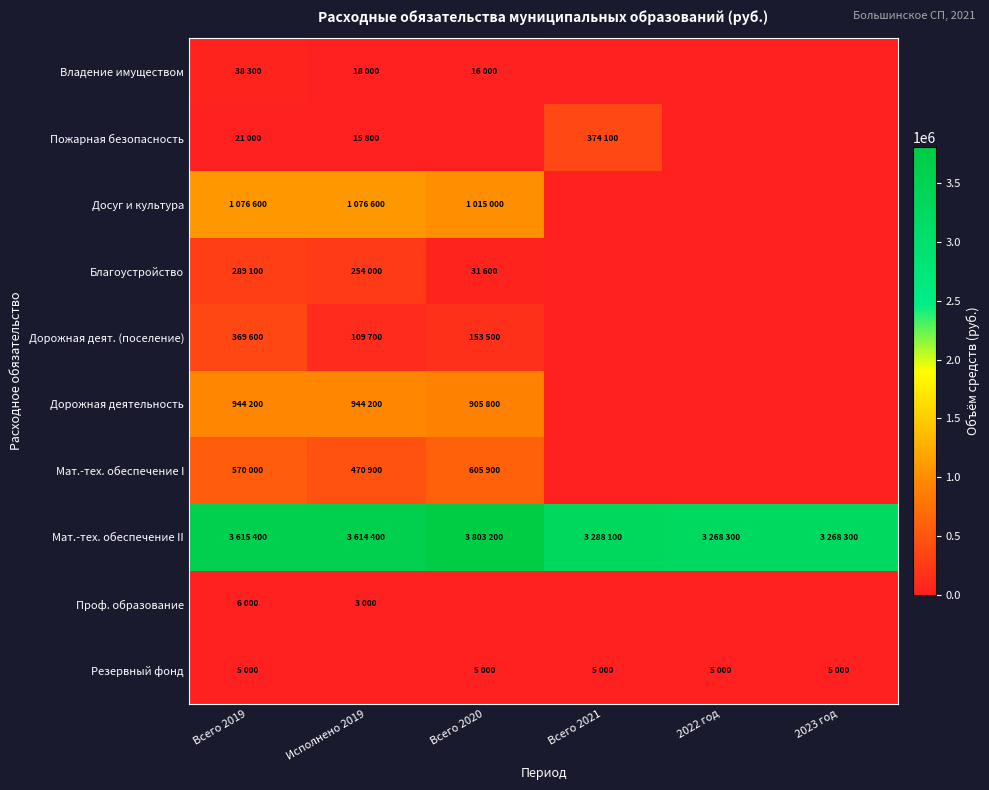

Reading left to right, transcribe all the data shown in this chart.

Владение имуществом: Всего 2019=38300	Исполнено 2019=18000	Всего 2020=16000	Всего 2021=0	2022 год=0	2023 год=0
Пожарная безопасность: Всего 2019=21000	Исполнено 2019=15800	Всего 2020=0	Всего 2021=374100	2022 год=0	2023 год=0
Досуг и культура: Всего 2019=1076600	Исполнено 2019=1076600	Всего 2020=1015000	Всего 2021=0	2022 год=0	2023 год=0
Благоустройство: Всего 2019=289100	Исполнено 2019=254000	Всего 2020=31600	Всего 2021=0	2022 год=0	2023 год=0
Дорожная деят. (поселение): Всего 2019=369600	Исполнено 2019=109700	Всего 2020=153500	Всего 2021=0	2022 год=0	2023 год=0
Дорожная деятельность: Всего 2019=944200	Исполнено 2019=944200	Всего 2020=905800	Всего 2021=0	2022 год=0	2023 год=0
Мат.-тех. обеспечение I: Всего 2019=570000	Исполнено 2019=470900	Всего 2020=605900	Всего 2021=0	2022 год=0	2023 год=0
Мат.-тех. обеспечение II: Всего 2019=3615400	Исполнено 2019=3614400	Всего 2020=3803200	Всего 2021=3288100	2022 год=3268300	2023 год=3268300
Проф. образование: Всего 2019=6000	Исполнено 2019=3000	Всего 2020=0	Всего 2021=0	2022 год=0	2023 год=0
Резервный фонд: Всего 2019=5000	Исполнено 2019=0	Всего 2020=5000	Всего 2021=5000	2022 год=5000	2023 год=5000